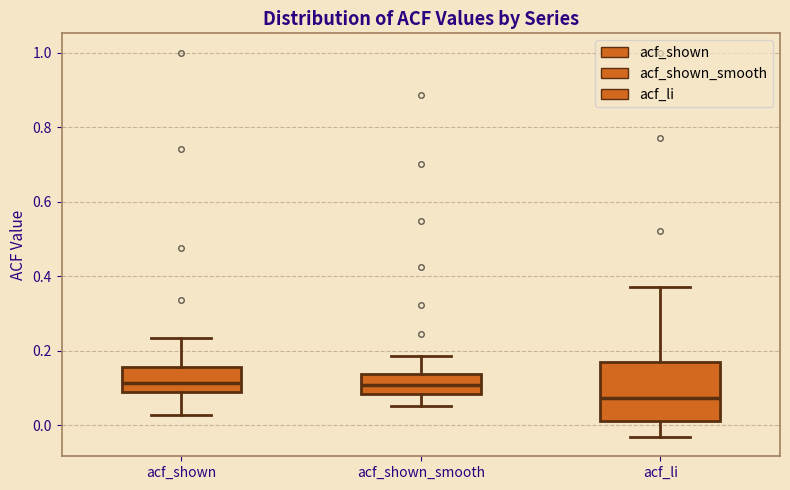

Comparing the boxes themselves (not the whiskers), which one is the tallest?

acf_li